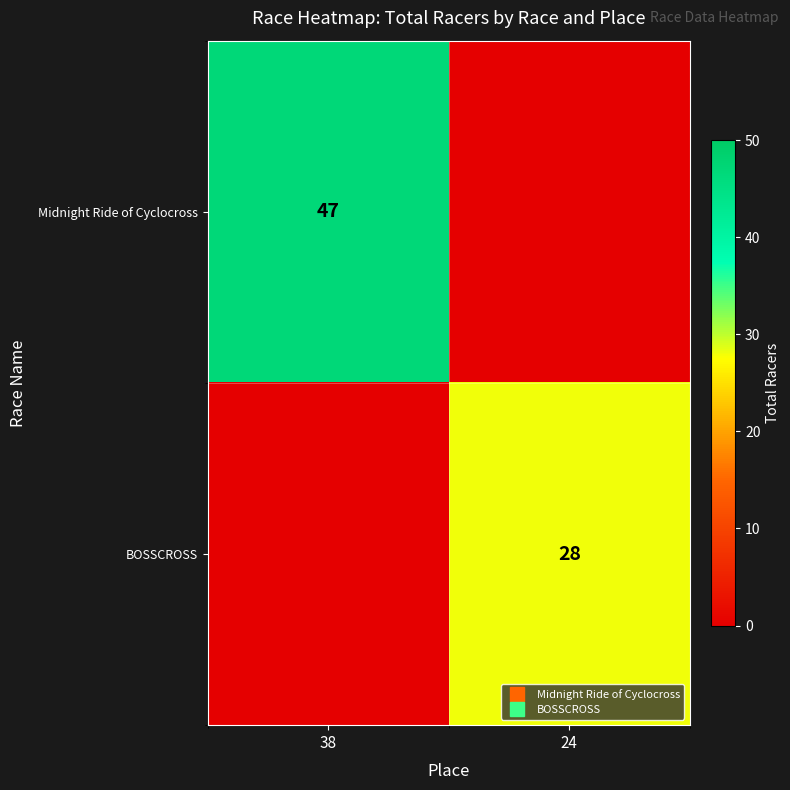

Which category has the lowest value in the Midnight Ride of Cyclocross series?

24